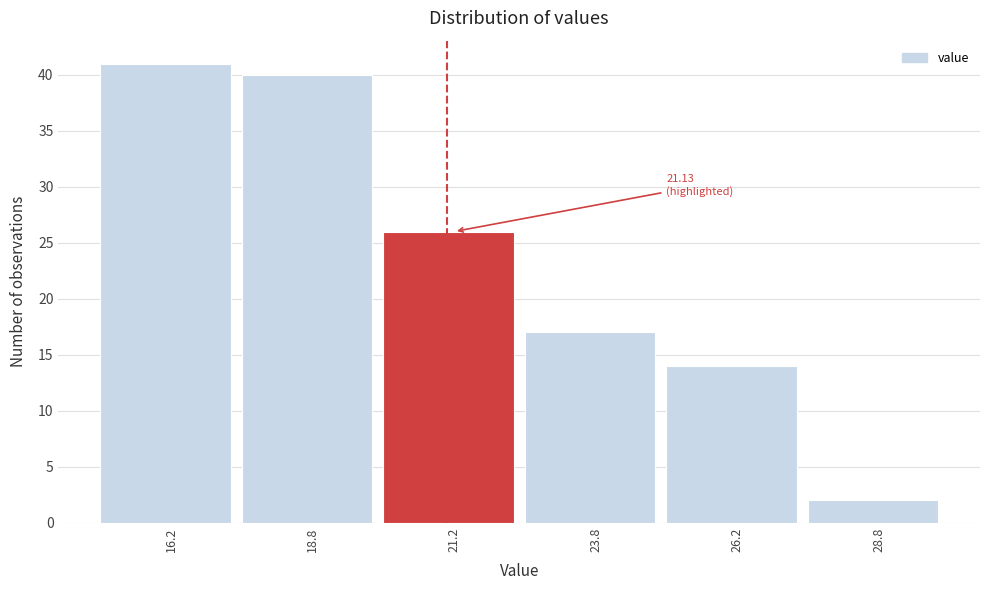

Over which range of the x-axis is the bar tallest?

15.0 to 17.5